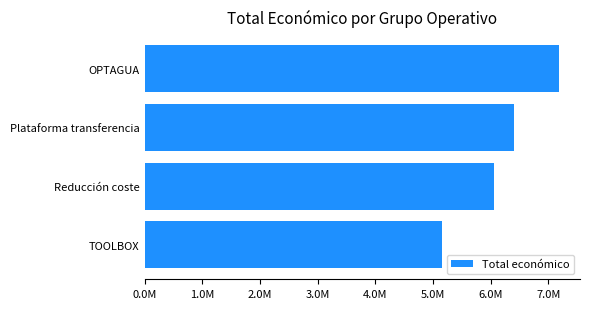

Where is the data nearest to the value 6175494?

Reducción coste